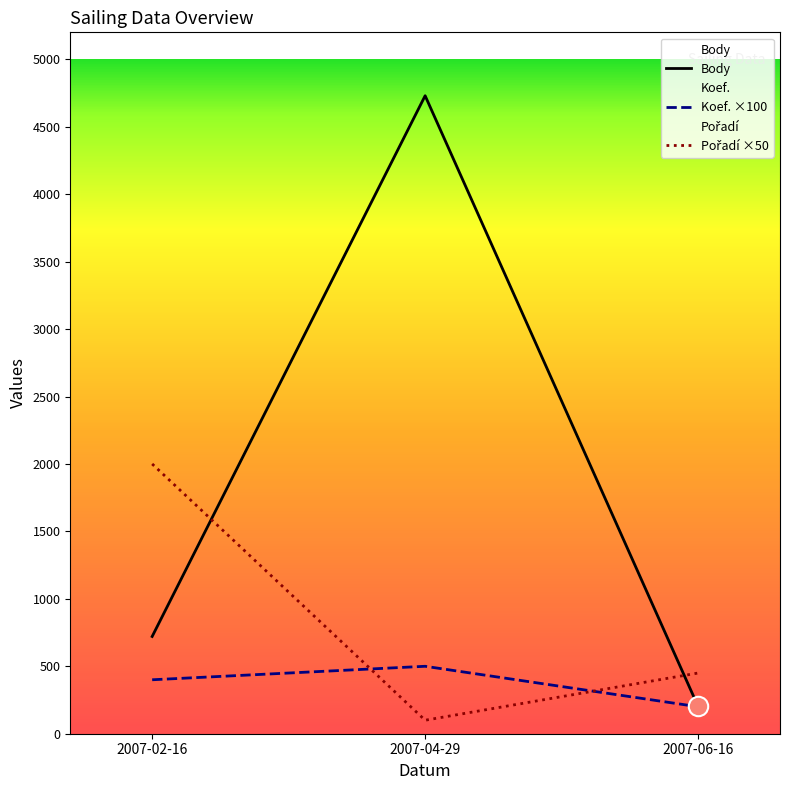

Reading left to right, extract all data points from this chart.

Body: 721	4730	202
Koef. ×100: 400	500	200
Pořadí ×50: 2000	100	450